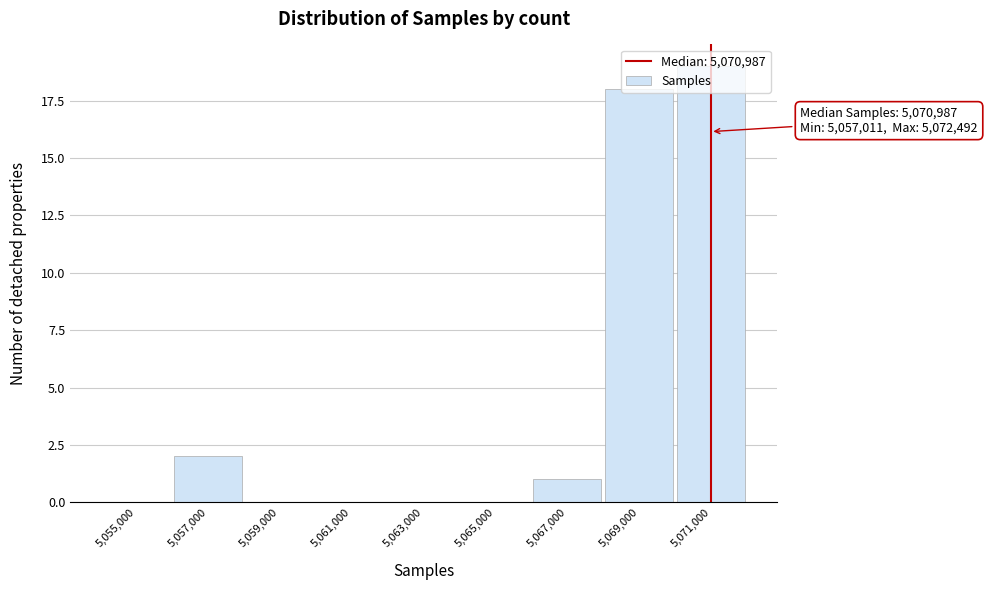

Which category has the highest value across all series?

5,071,000